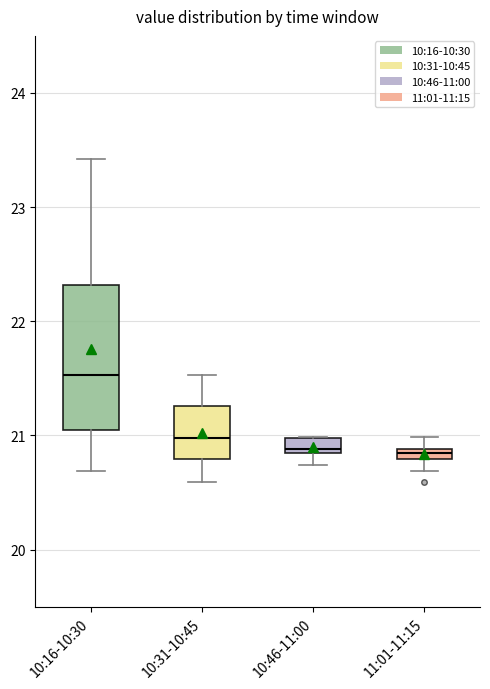

Where is the lower edge of the box for 10:46-11:00 on the y-axis? The values are not printed on the chart, so give them approximately, as read against the axis.

20.9